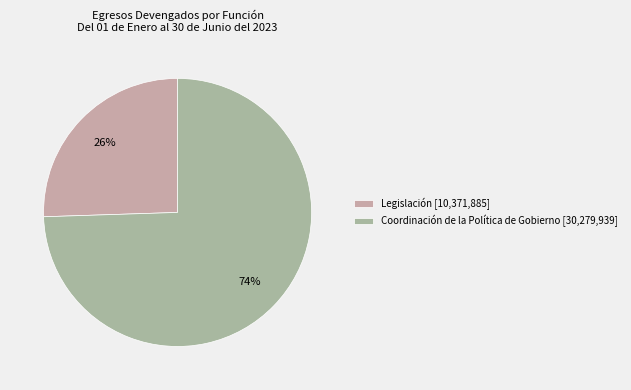

Combined, what portion of the pie is Coordinación de la Política de Gobierno and Legislación?

100.0%